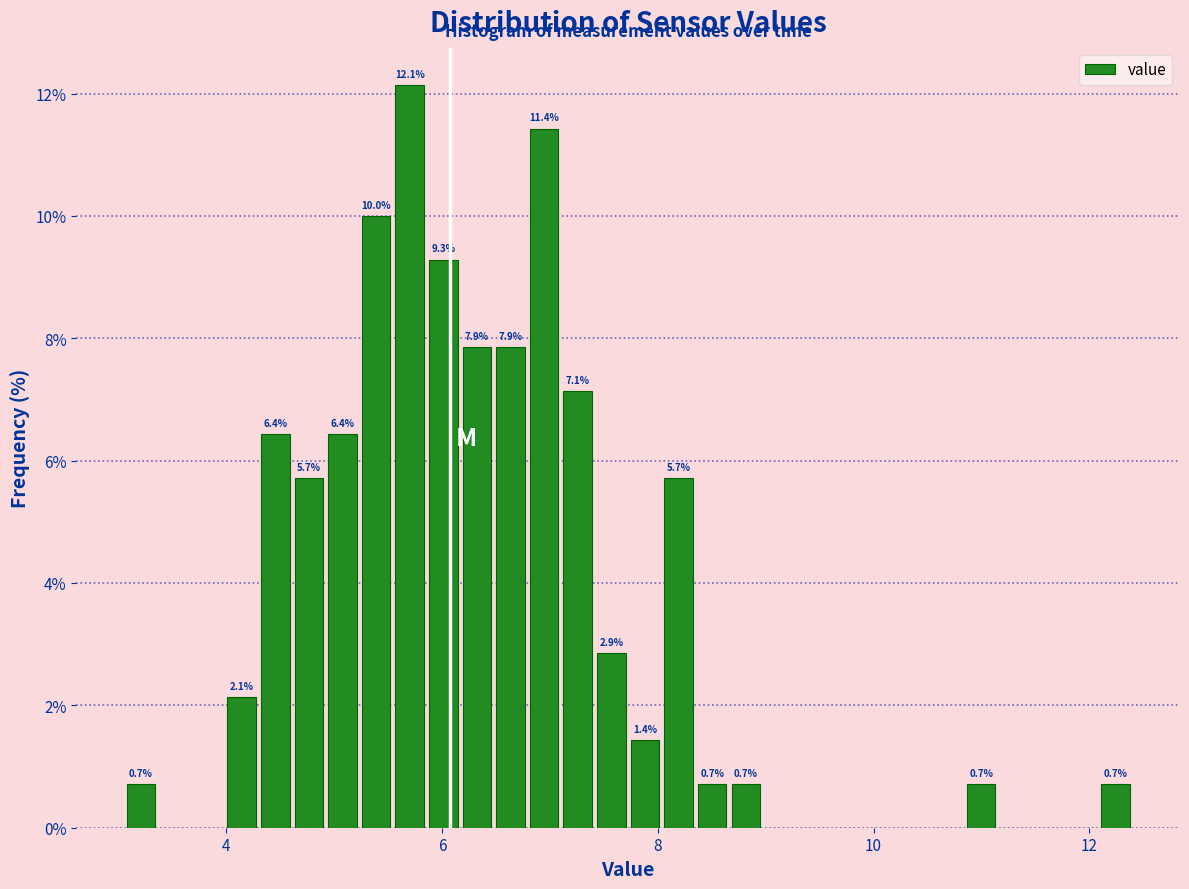

Read against the x-axis, roughly where is the centre of the tallest bar?

5.6